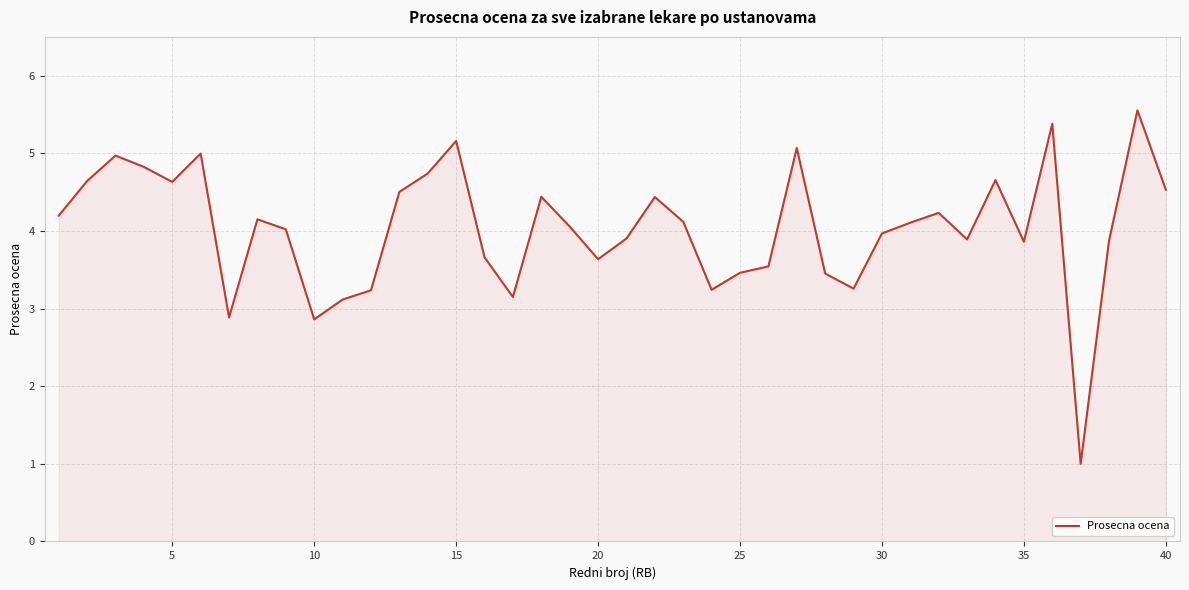

What is the greatest value displayed?

5.6